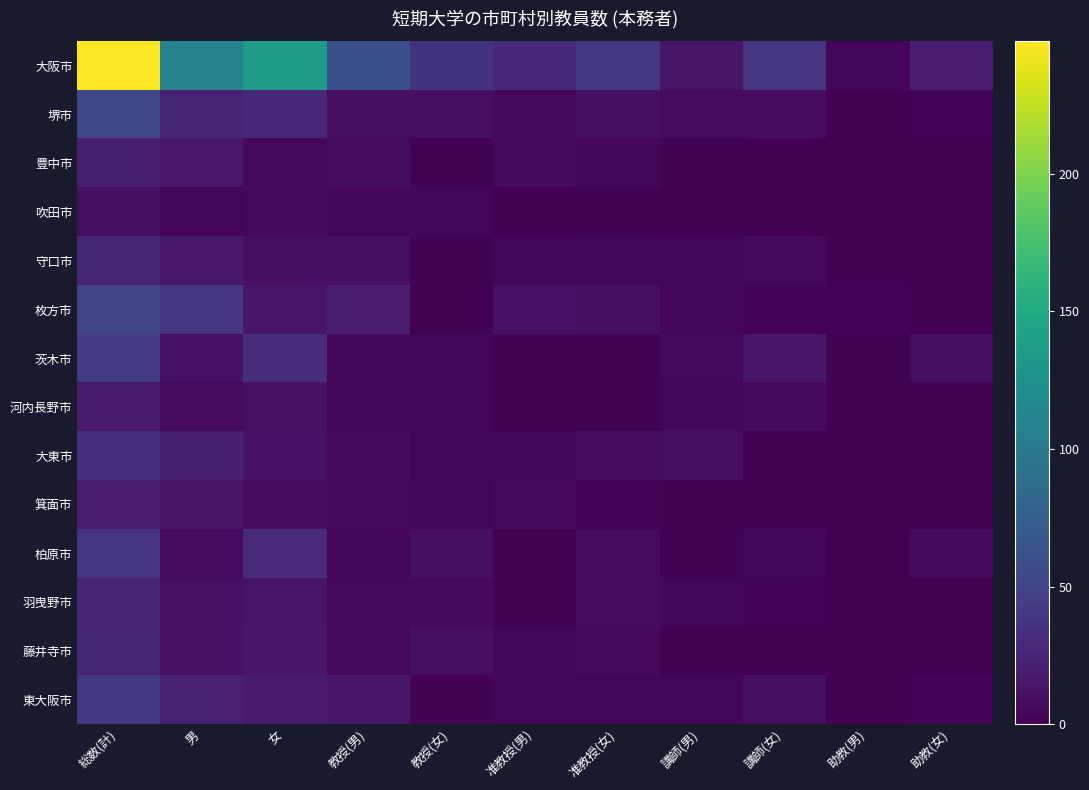

Which has a higher value, 男 or 助教(男)?

男